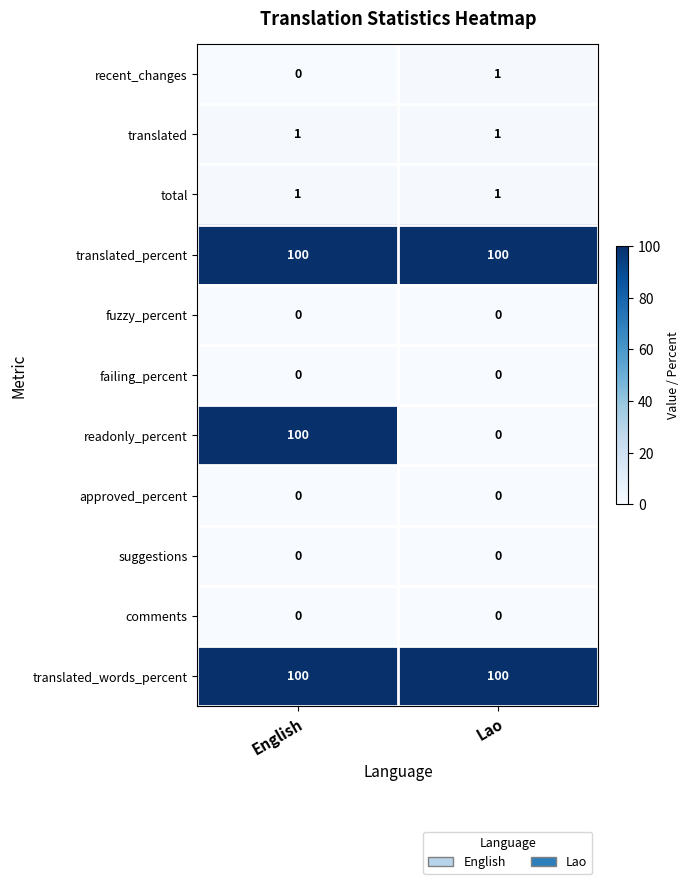

What is the highest value of the translated_words_percent series?

100